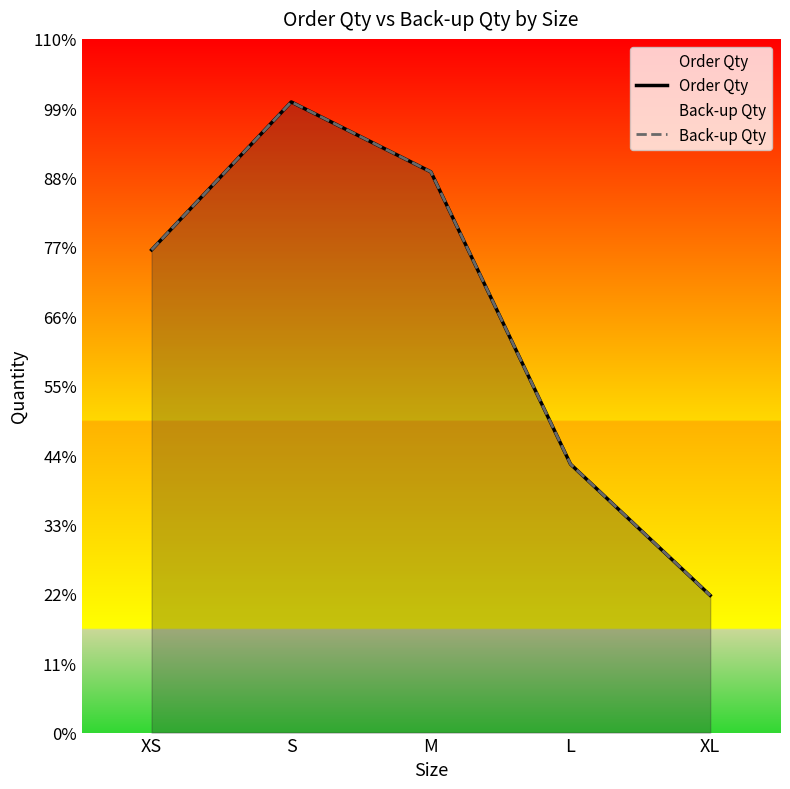

True or false: Order Qty and Back-up Qty intersect in this chart.

False